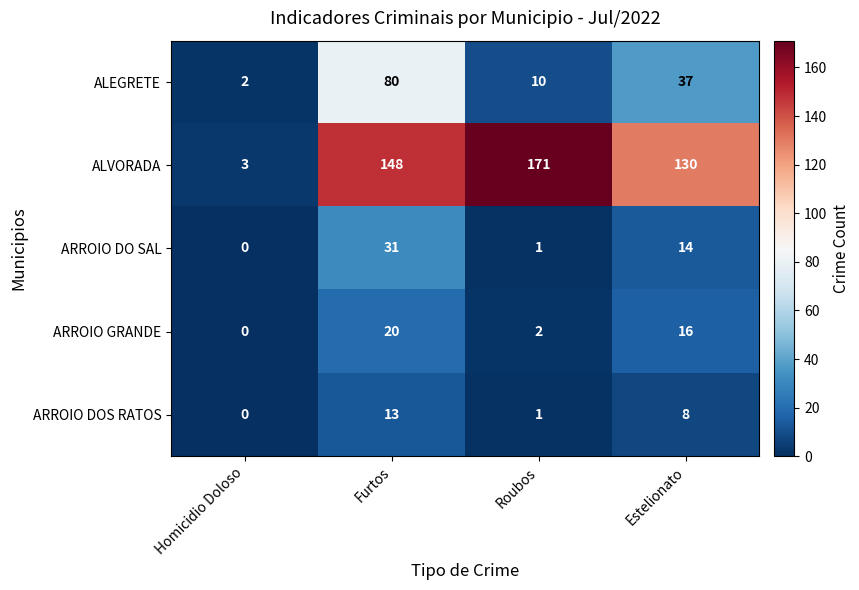

What is the difference between the maximum and minimum values in the ALEGRETE series?

78